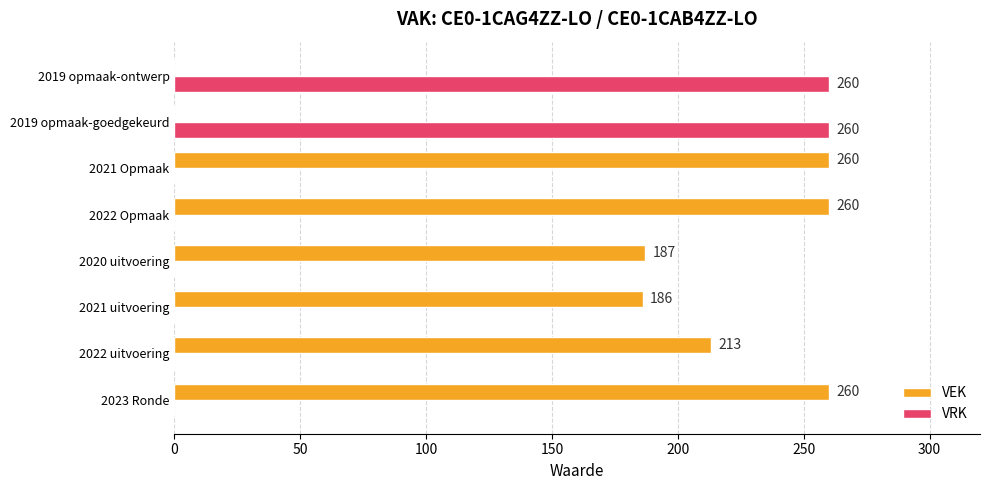

How many distinct data groups are displayed?

2